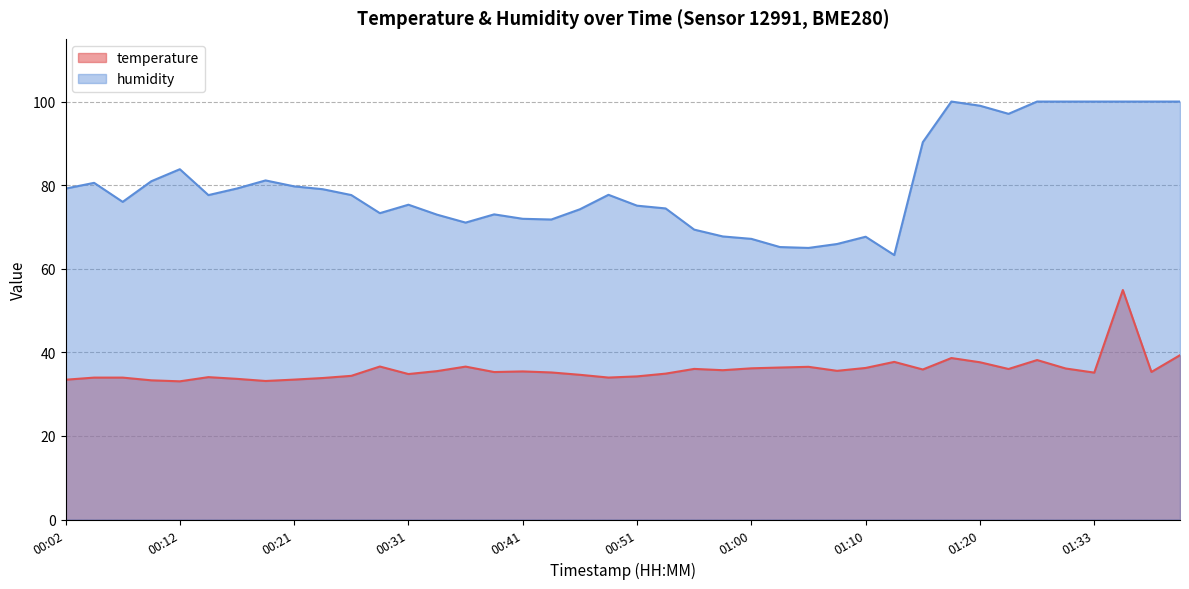

True or false: temperature and humidity intersect in this chart.

False